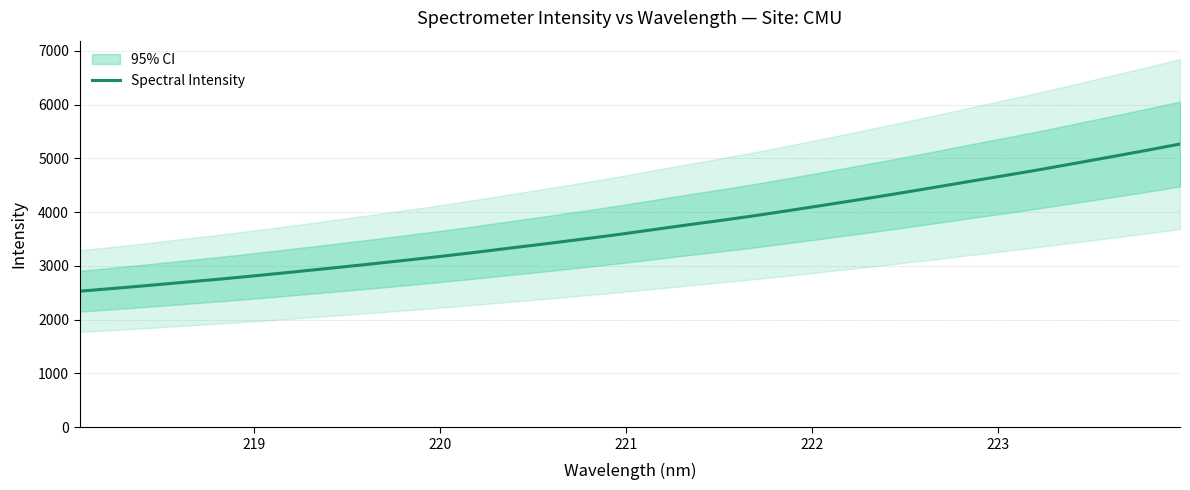

Does the chart have visible grid lines?

Yes